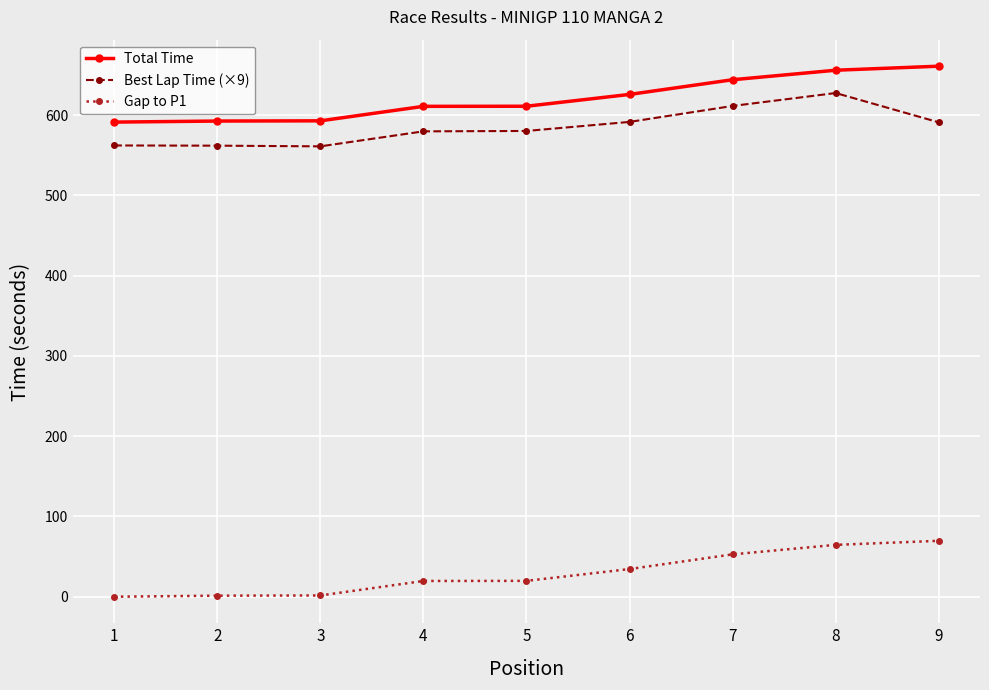

True or false: Total Time and Best Lap Time (×9) cross at least once.

False